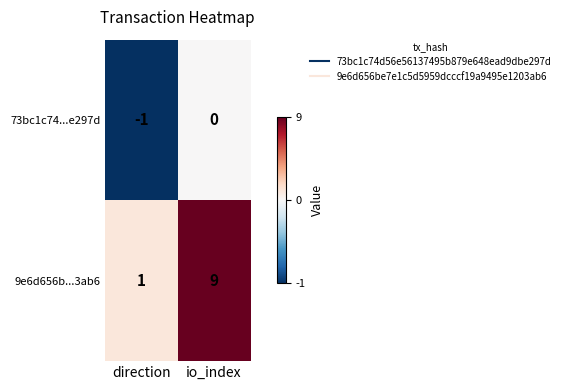

What is the smallest value displayed?

-1